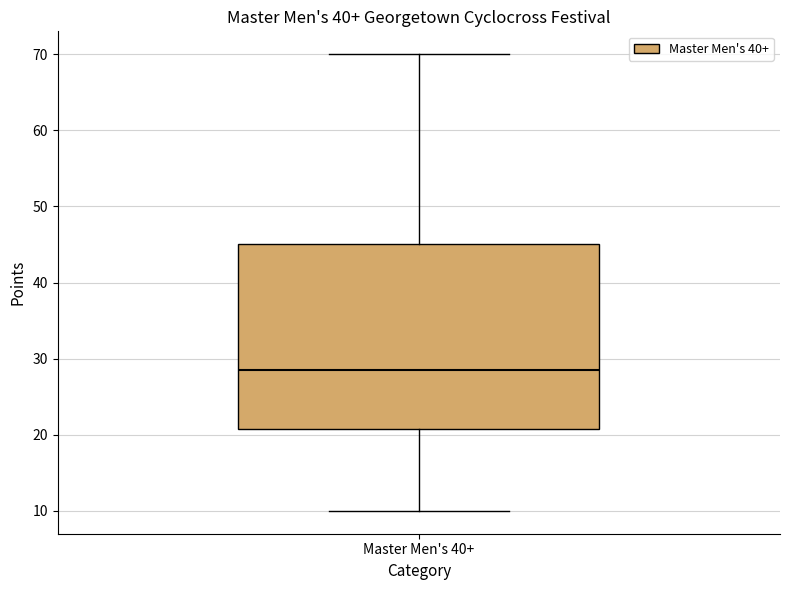

Where does the median line of the box for Master Men's 40+ sit on the y-axis? The values are not printed on the chart, so give them approximately, as read against the axis.

29